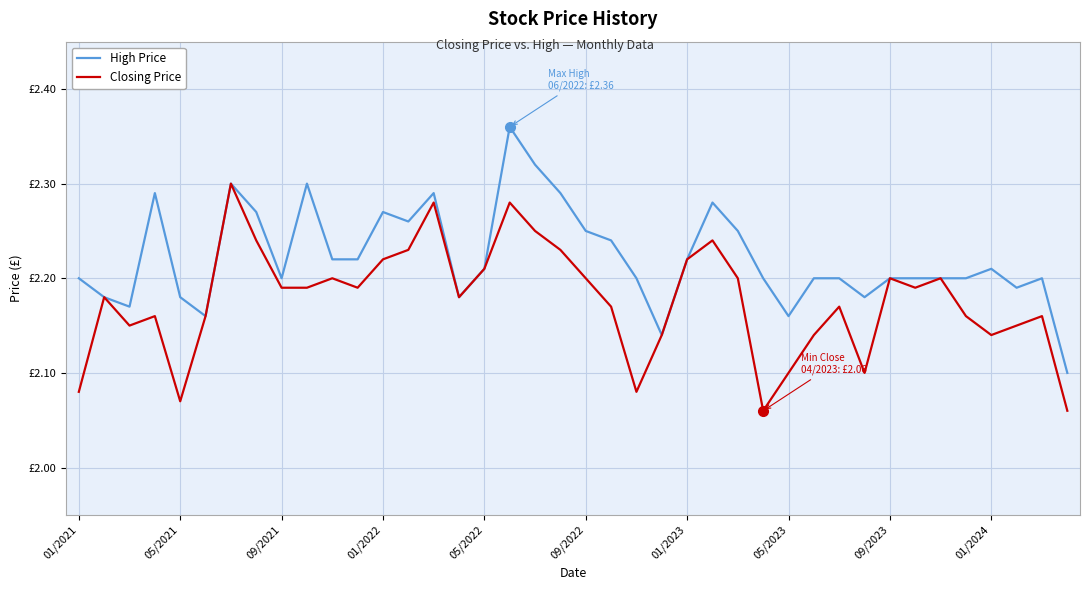

Which series has the widest spread of values?

High Price